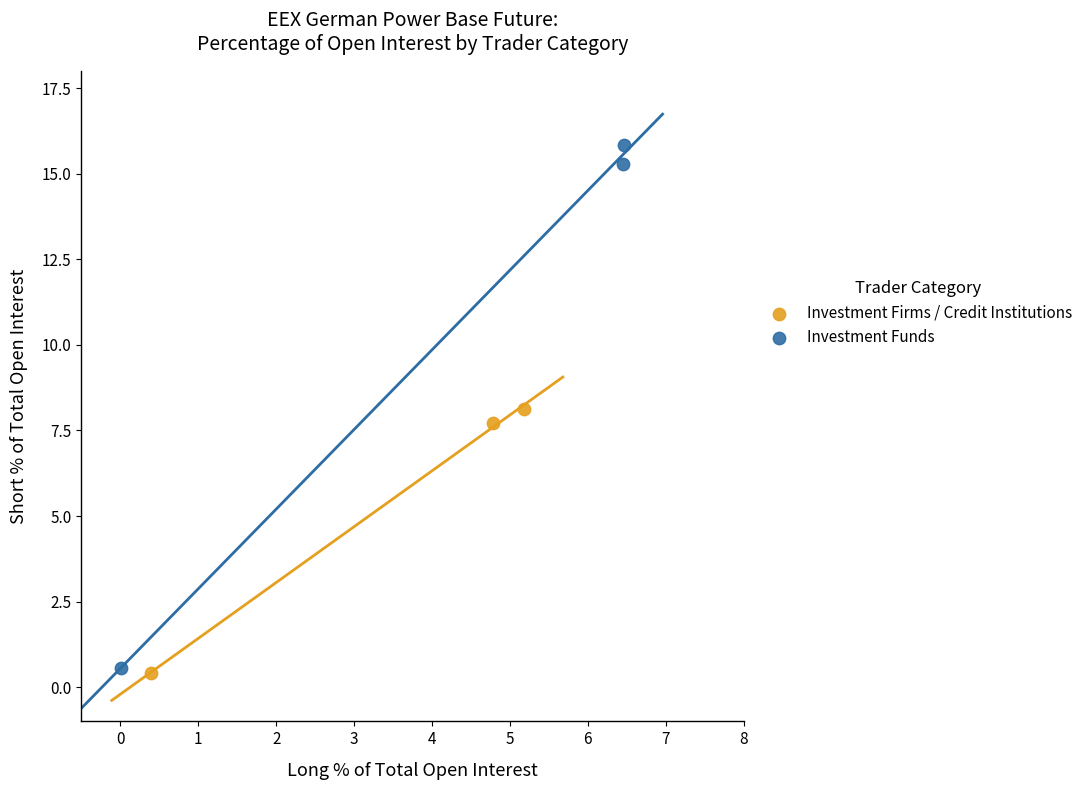

Which series has the widest spread of Y values?

Investment Funds